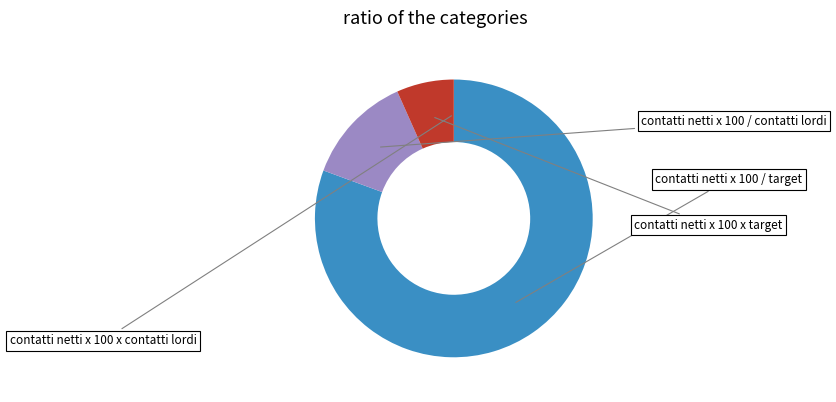

Is there any slice that represents more than half of the pie?

Yes